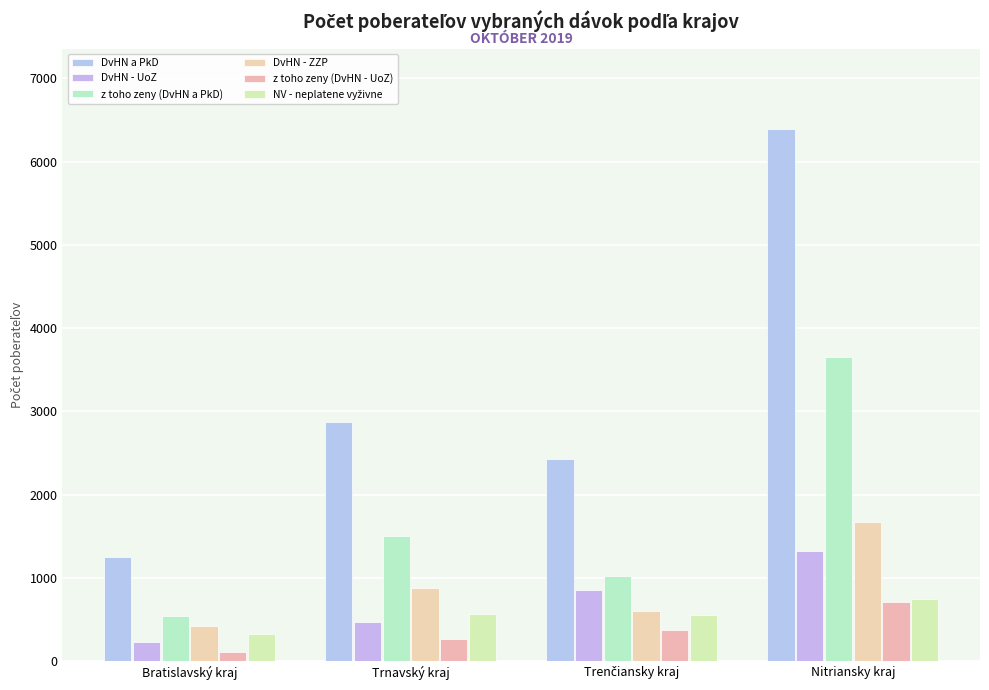

Read the NV - neplatene vyživne value at Trenčiansky kraj, to the nearest 50.

550